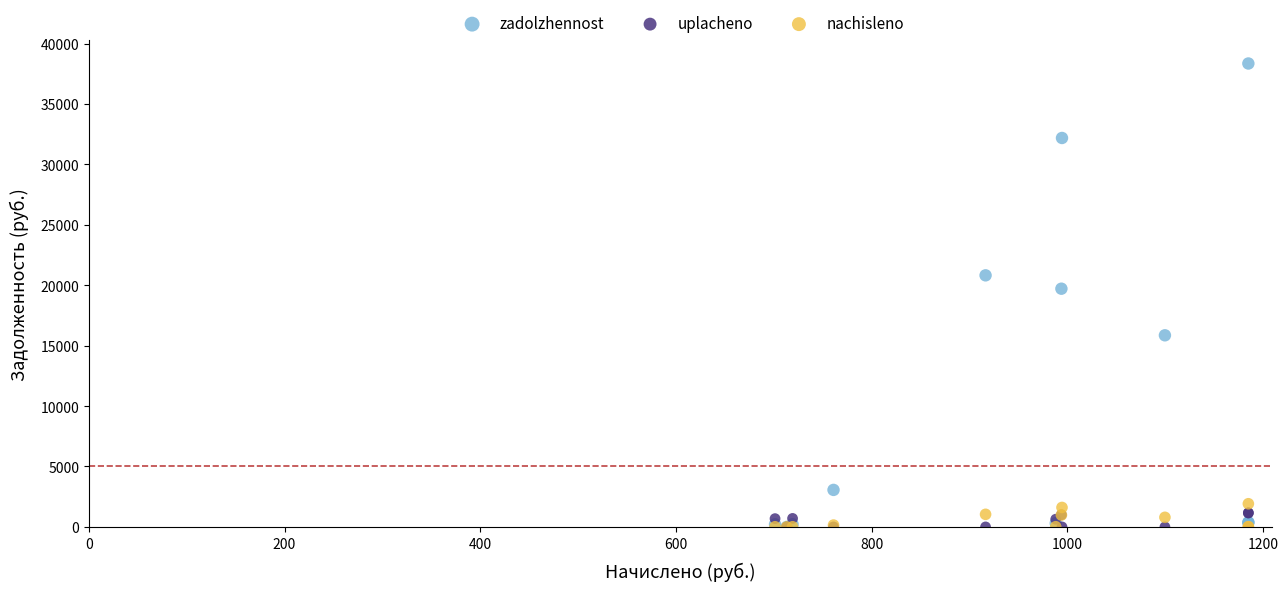

Across all series, what Y value is closest to 19175?

19713.7